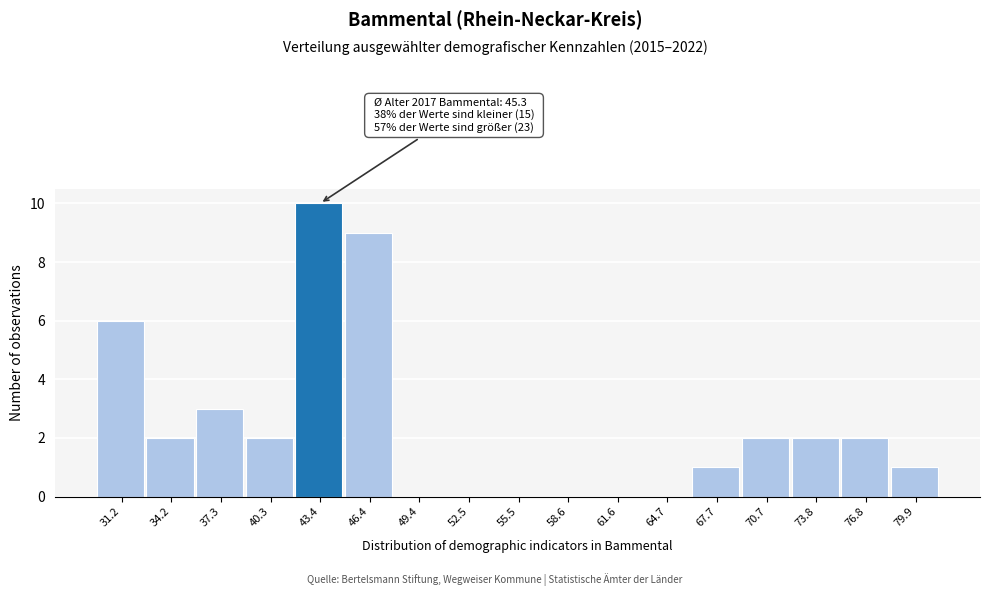

Reading left to right, list all the values displayed in this chart.

31.2=6	34.2=2	37.3=3	40.3=2	43.4=10	46.4=9	49.4=0	52.5=0	55.5=0	58.6=0	61.6=0	64.7=0	67.7=1	70.7=2	73.8=2	76.8=2	79.9=1